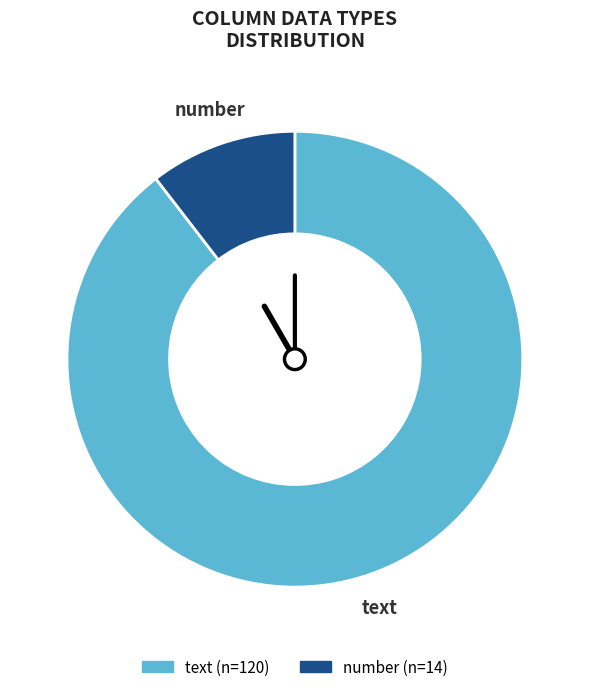

The number slice represents 24% of the pie. True or false?

False